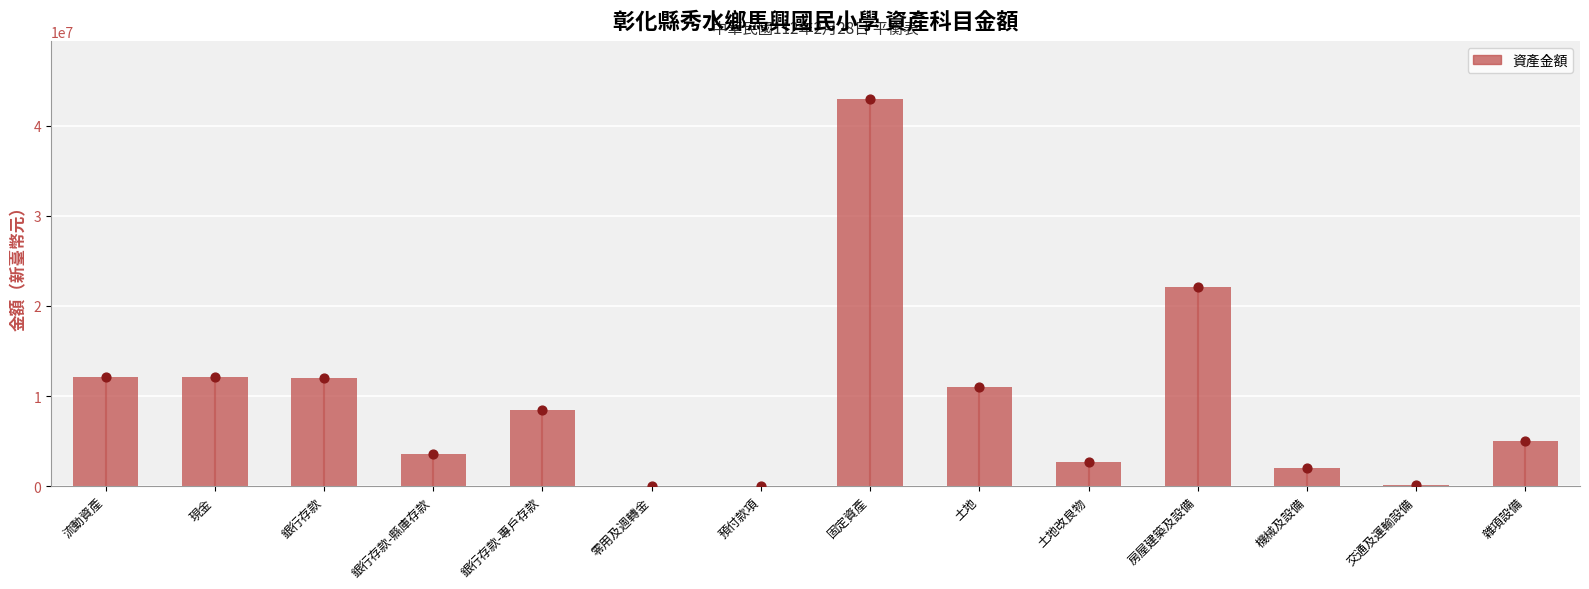

Which has a higher value, 銀行存款-縣庫存款 or 土地改良物?

銀行存款-縣庫存款